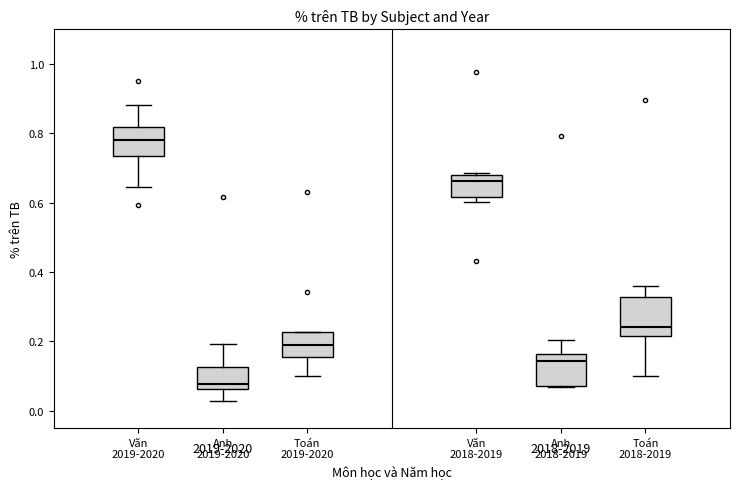

Which box is the tallest, from its lower edge to its upper edge?

Toán 2018-2019